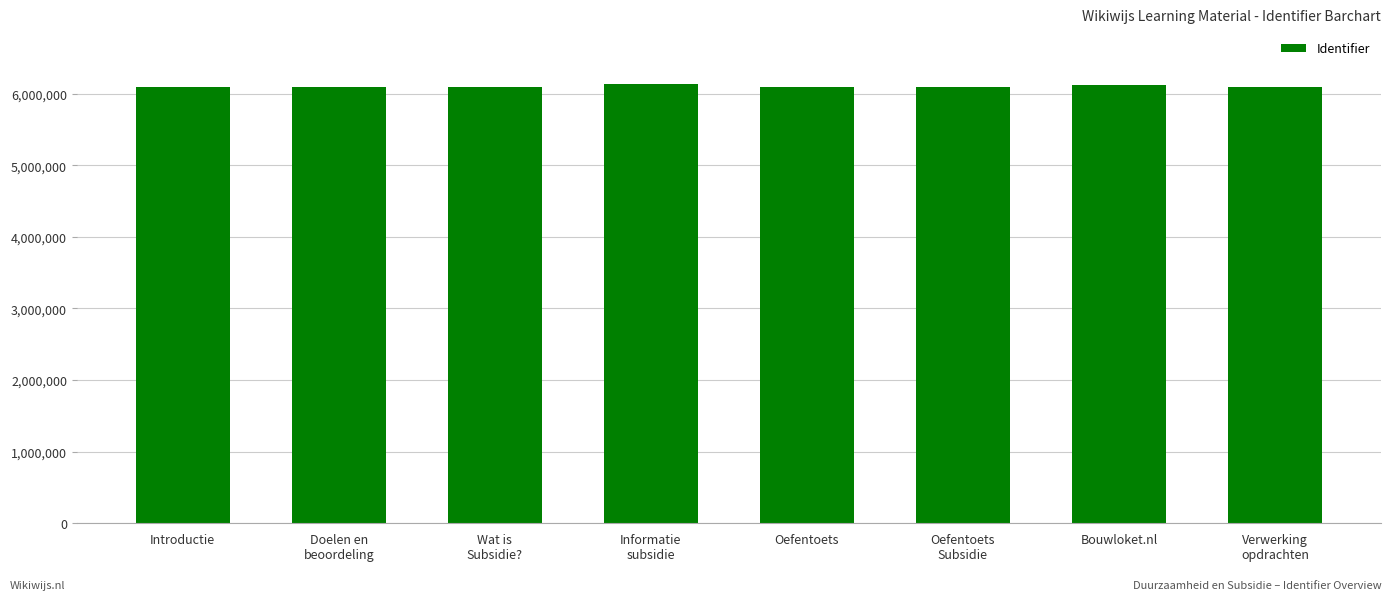

What is the sum of the values at Doelen en
beoordeling and Oefentoets
Subsidie?

12186825